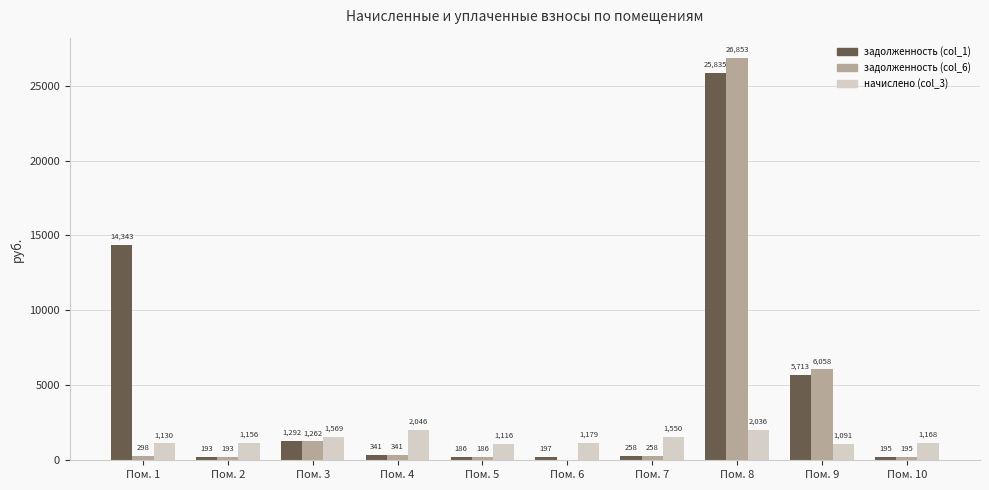

True or false: начислено (col_3) has a value of 2035.8 at Пом. 8.

True